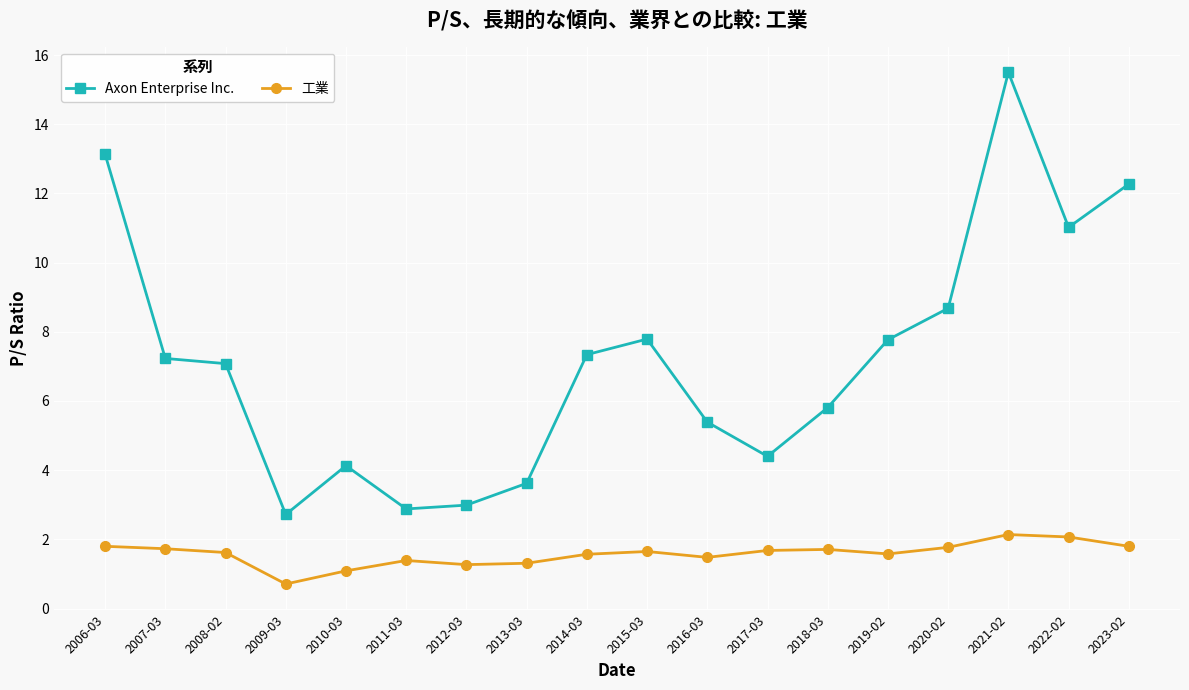

Rank the series by their maximum value, from lowest to highest.

工業, Axon Enterprise Inc.